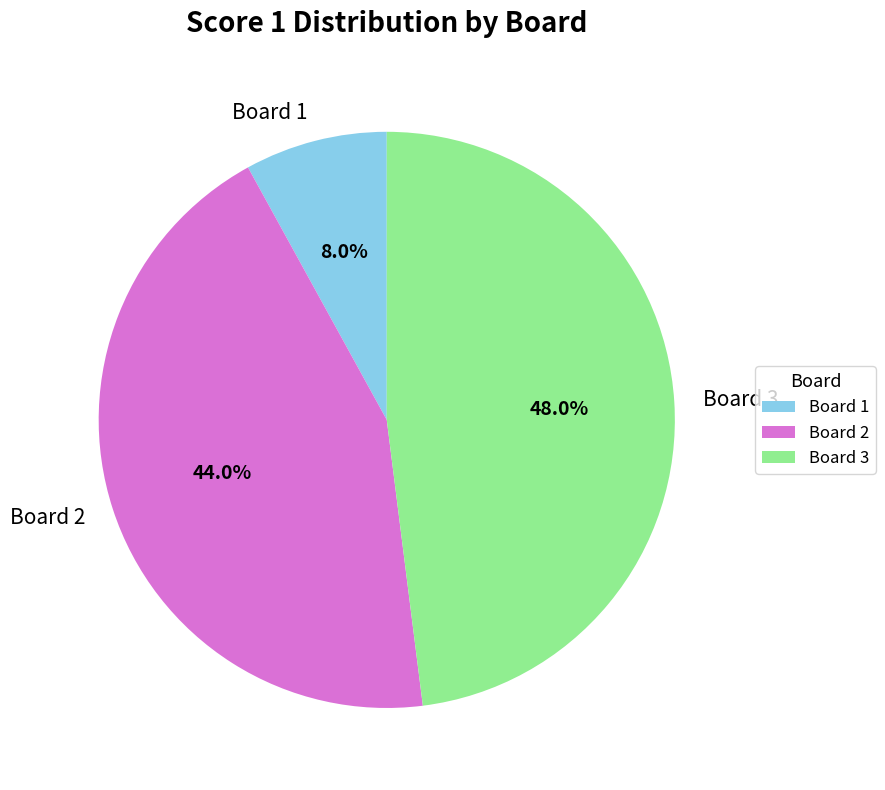

To the nearest percent, what percentage of the pie is Board 1?

8%